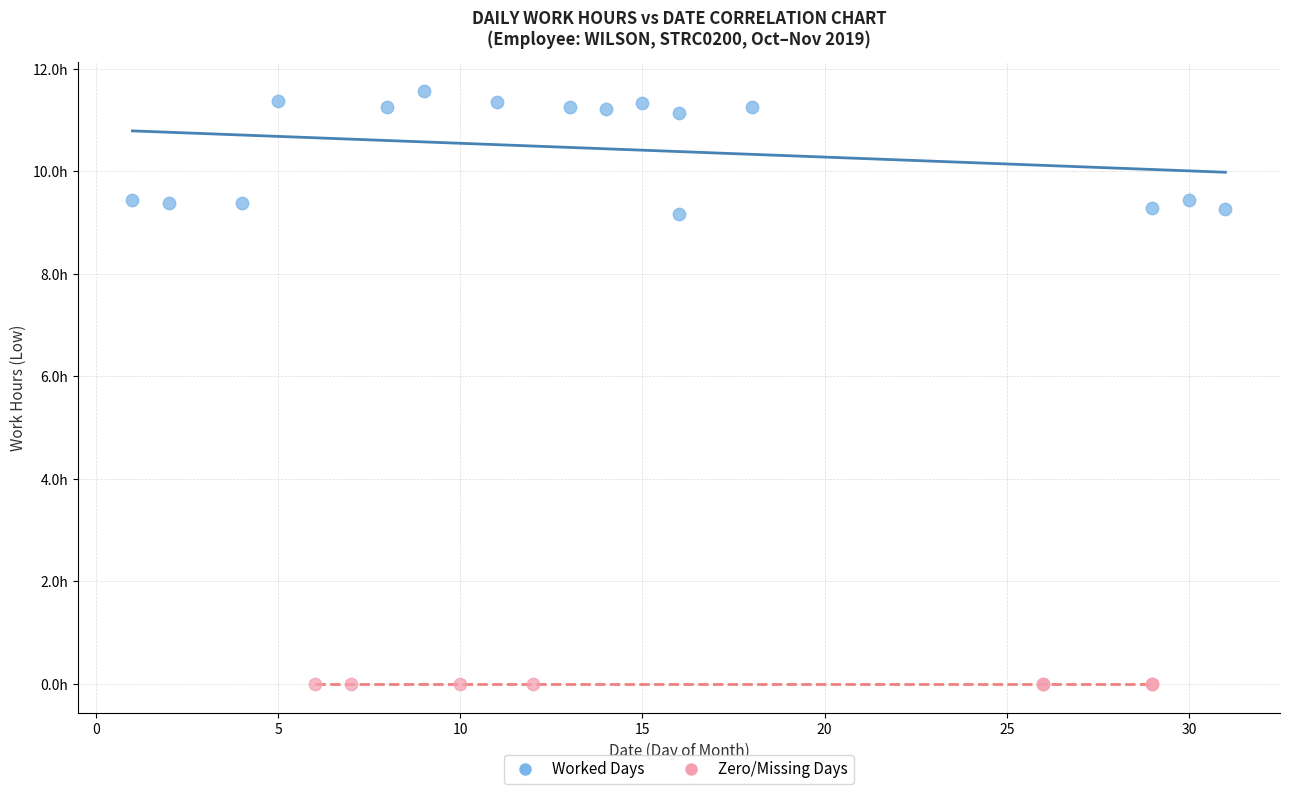

Which series reaches the minimum Y coordinate?

Zero/Missing Days